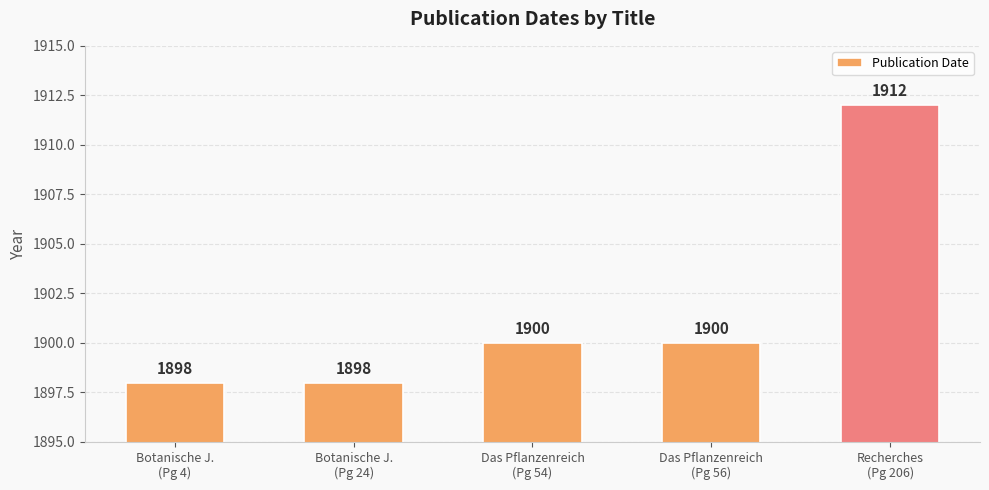

What is the label of the 1st bar from the right?

Recherches
(Pg 206)